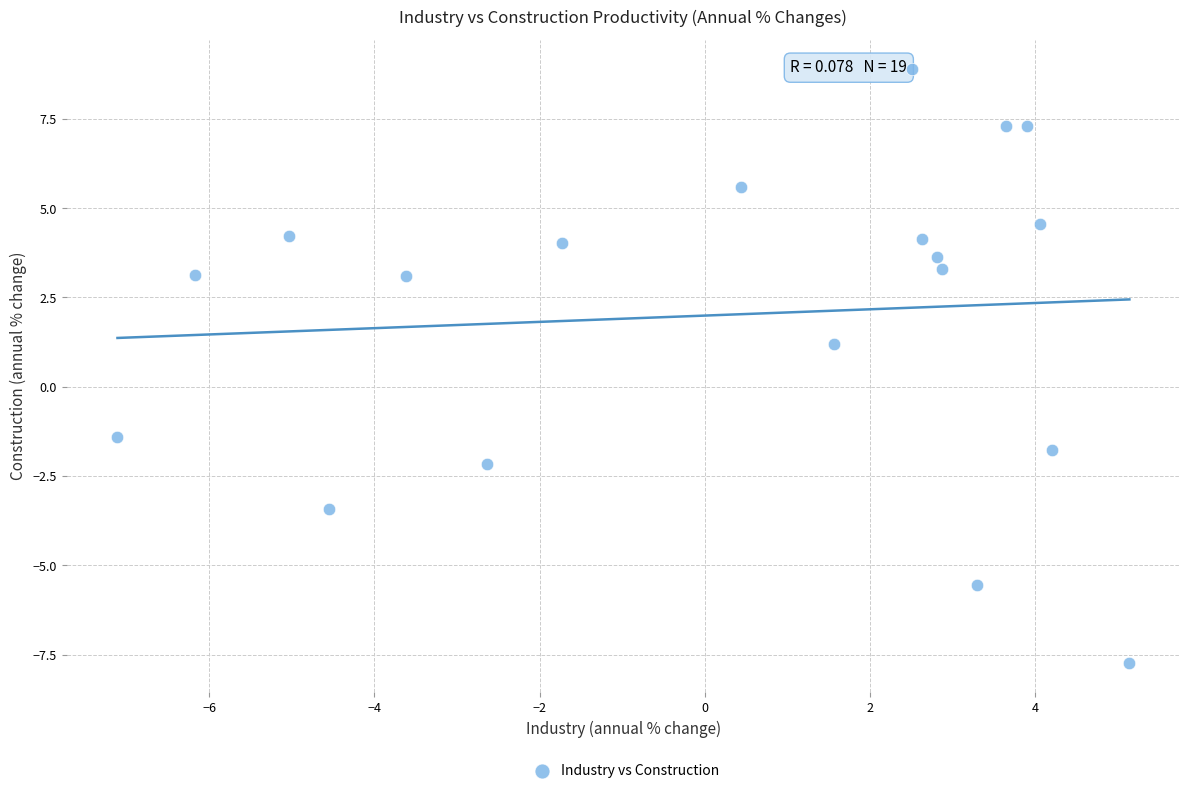

What is the range of X values (max minus min)?

12.3